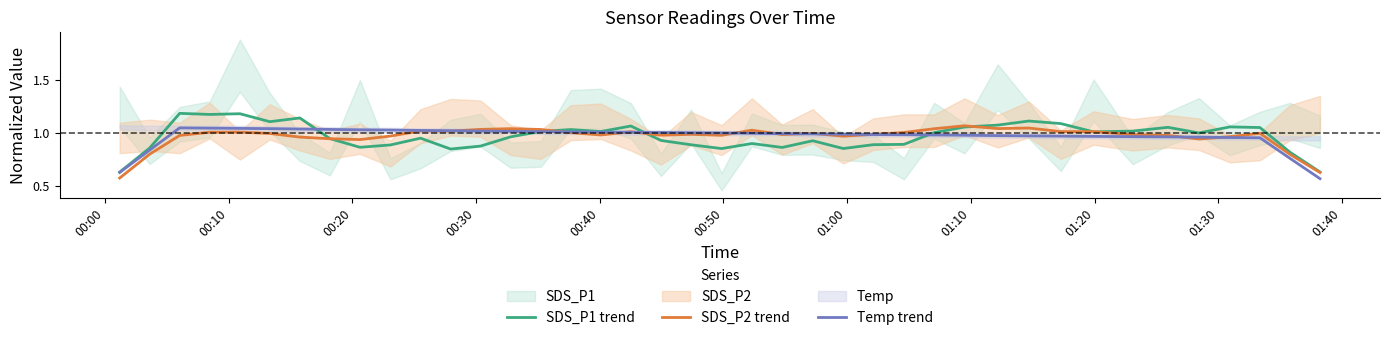

At how many categories does at least one series exceed 0?

40